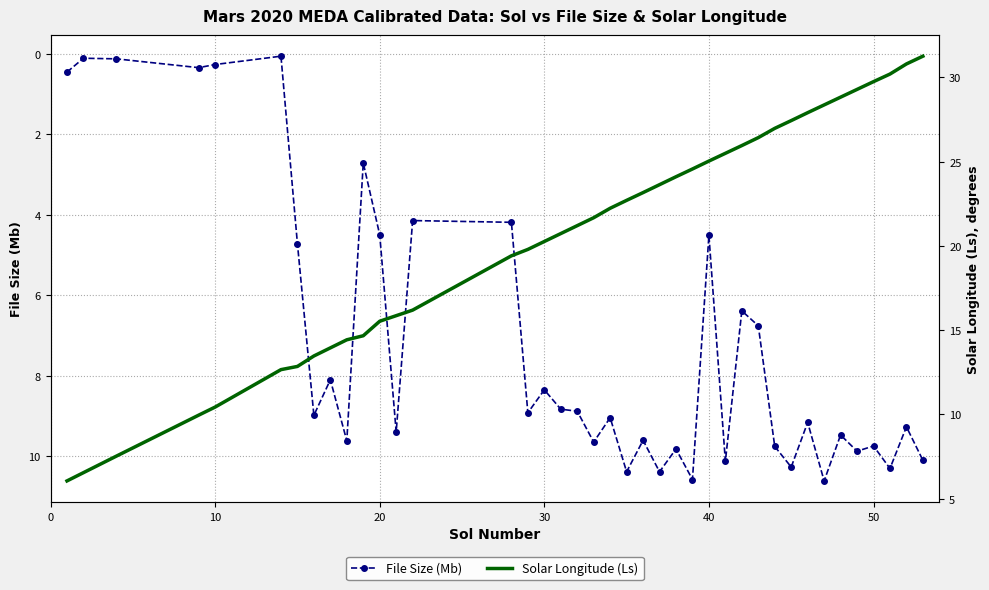

What is the highest value of the File Size (Mb) series?

10.6